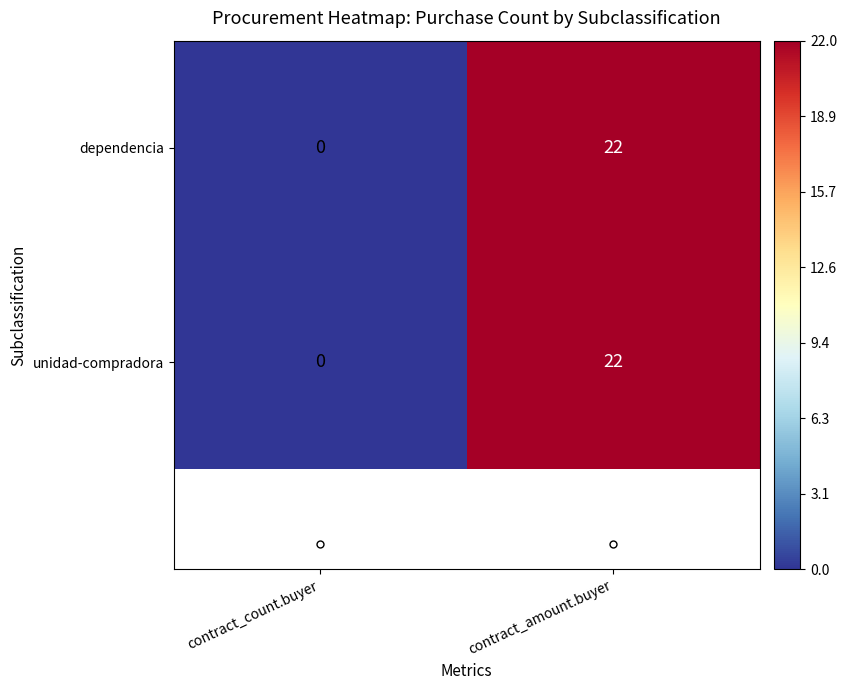

What is the greatest value displayed?

22